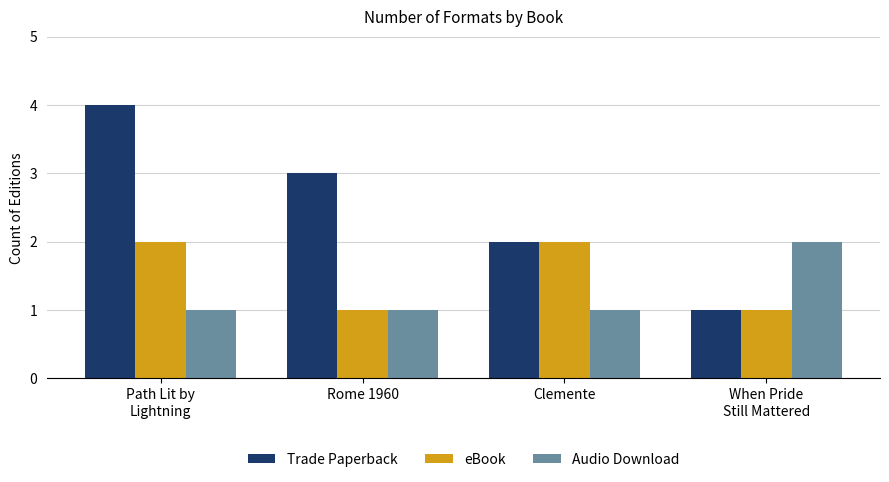

What is the sum of all Trade Paperback values?

10